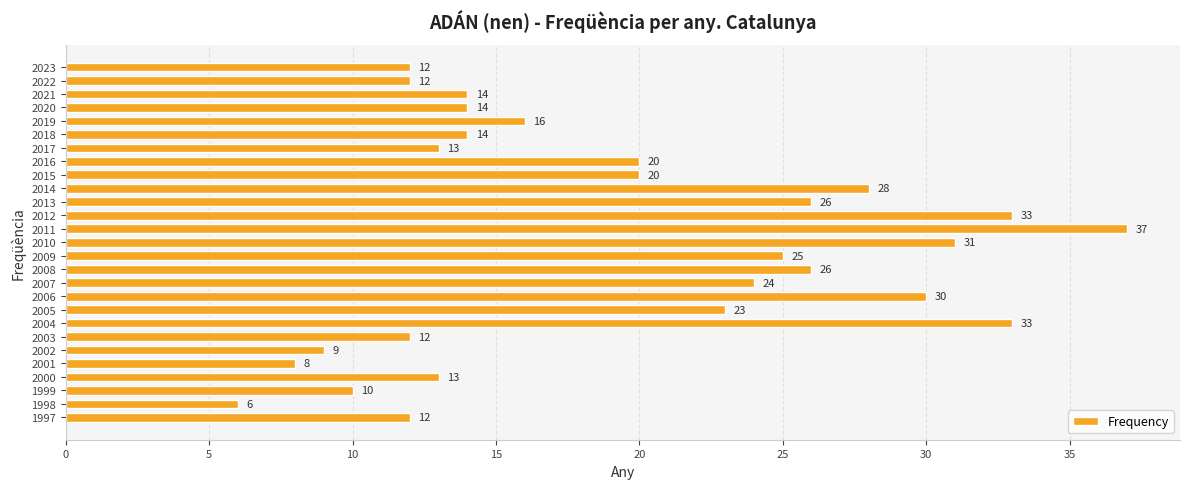

What is the approximate value at 2012?

33